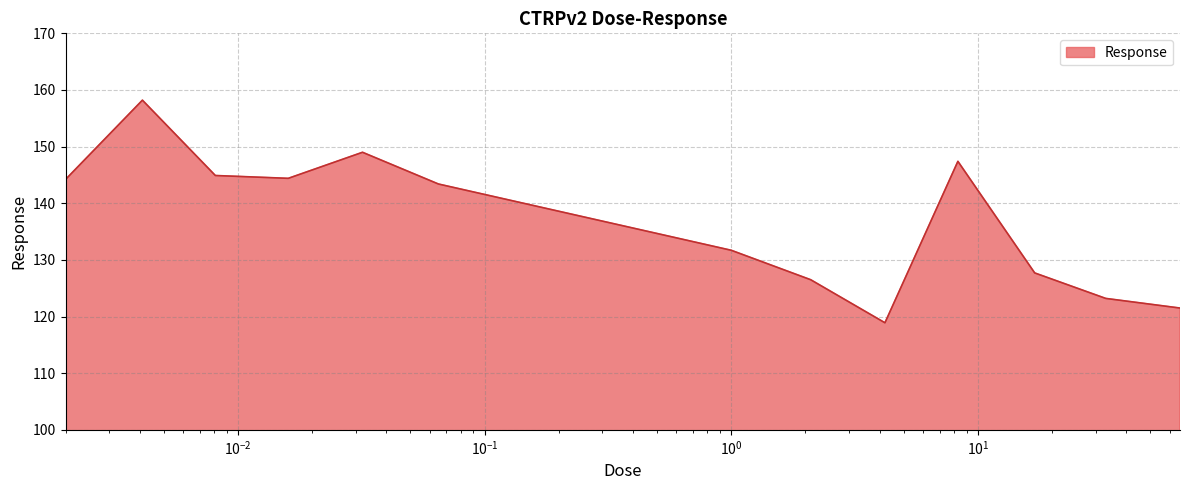

Count the number of data series in this chart.

1